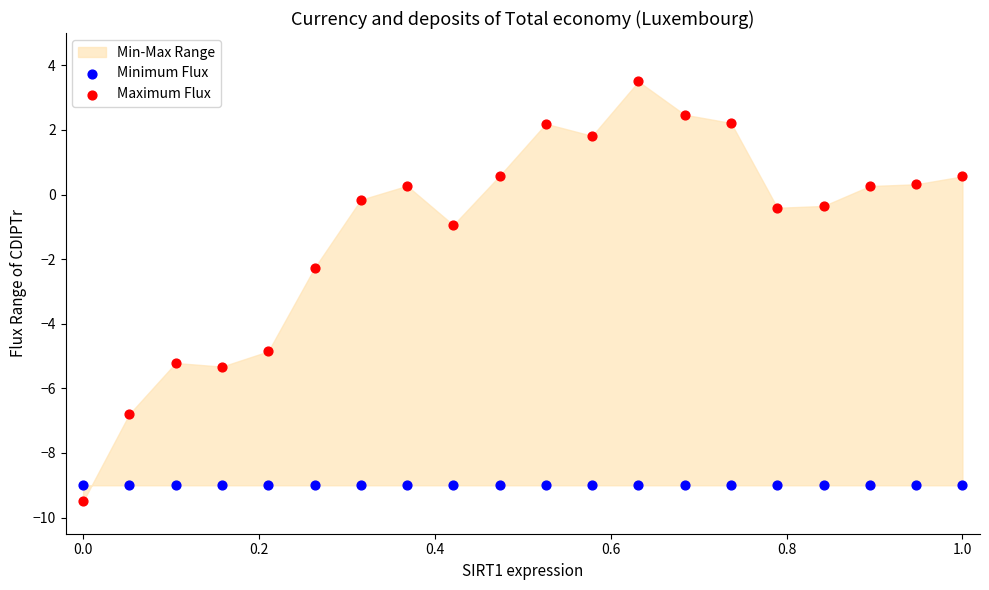

Which series reaches the maximum Y coordinate?

Maximum Flux